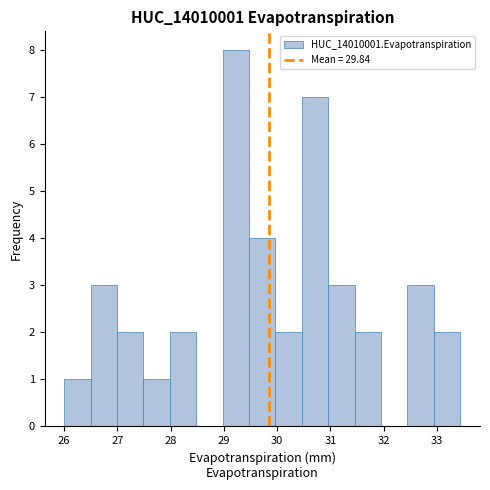

Over which range of the x-axis is the bar tallest?

29.0 to 29.5